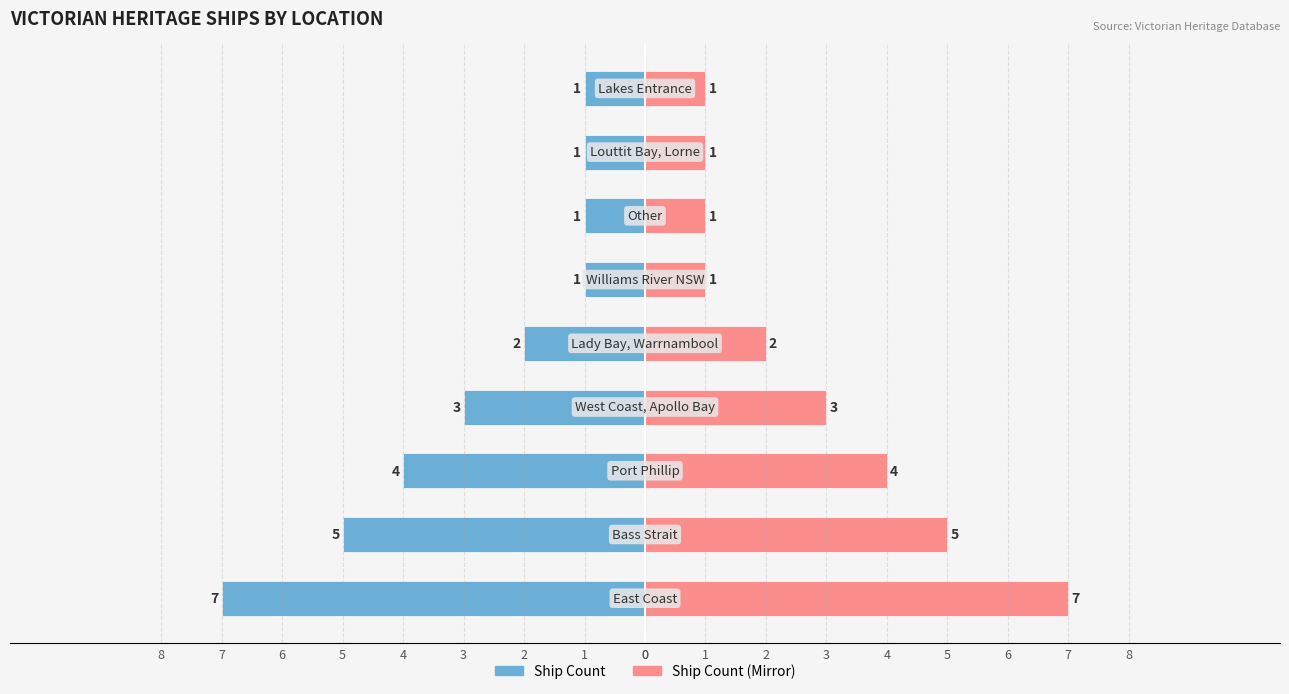

Is it true that Ship Count (Mirror) equals 1 at 6?

True